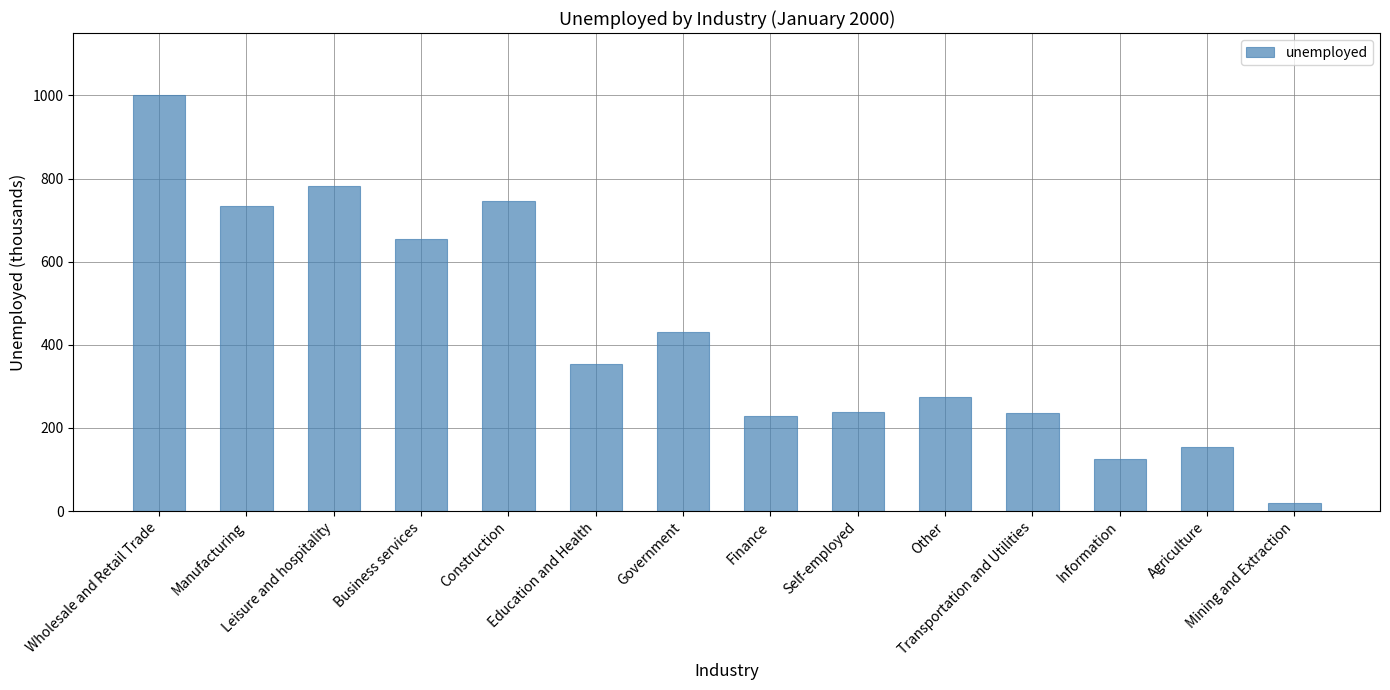

What is the difference between the second highest and minimum values?

763